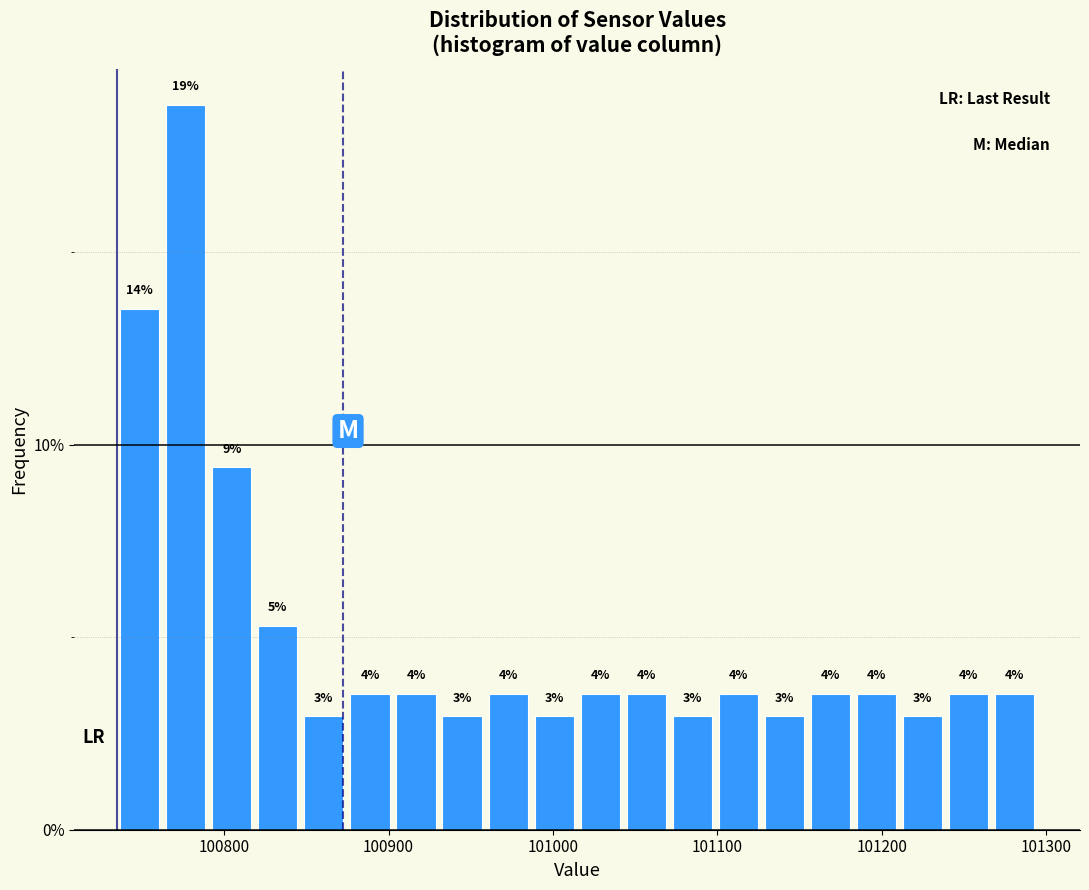

Read against the x-axis, roughly where is the centre of the tallest bar?

100780